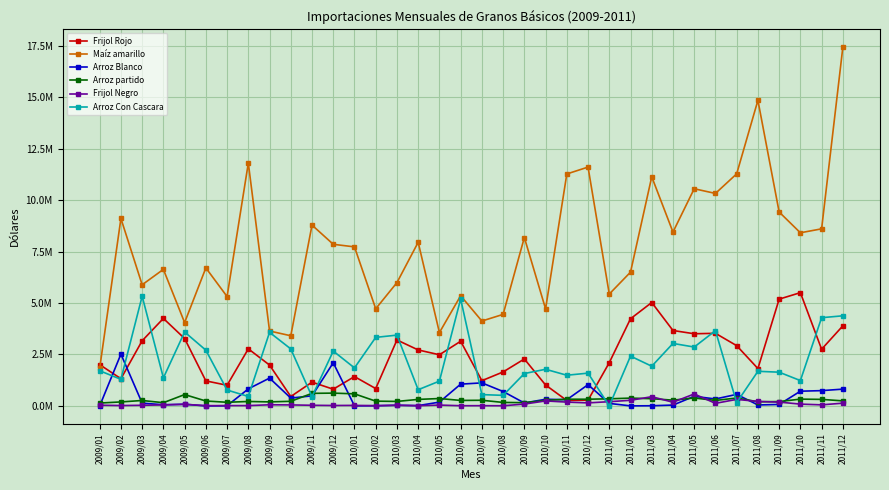

What are all the series names shown in the legend?

Frijol Rojo, Maíz amarillo, Arroz Blanco, Arroz partido, Frijol Negro, Arroz Con Cascara